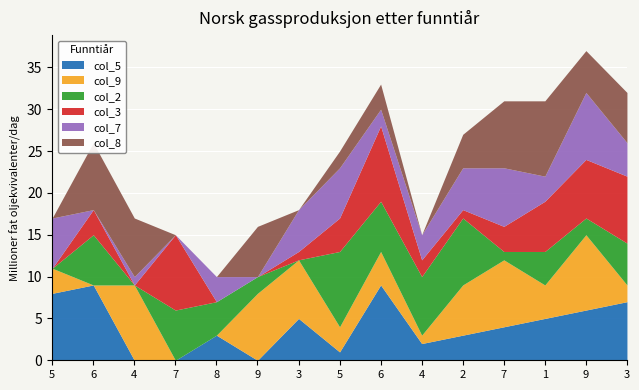

Where is the first local maximum for col_9?

4